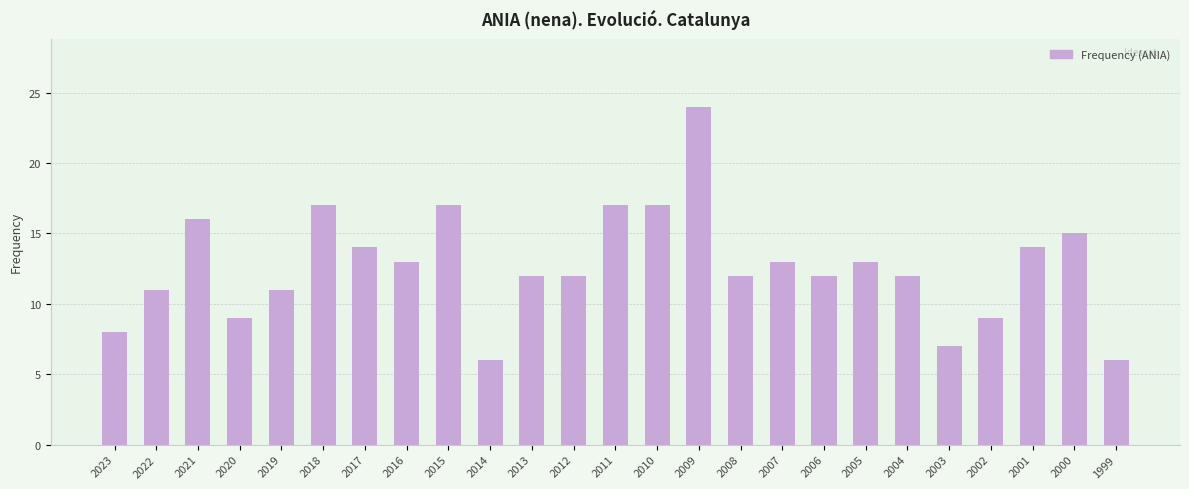

Count the number of data series in this chart.

1